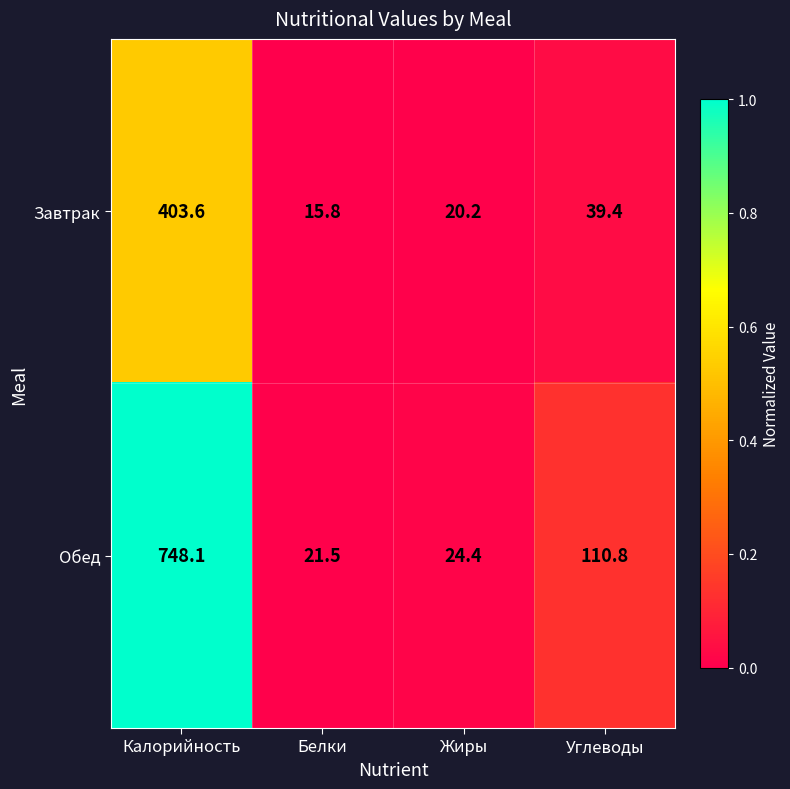

Rank the series at Углеводы from highest to lowest value.

Обед, Завтрак